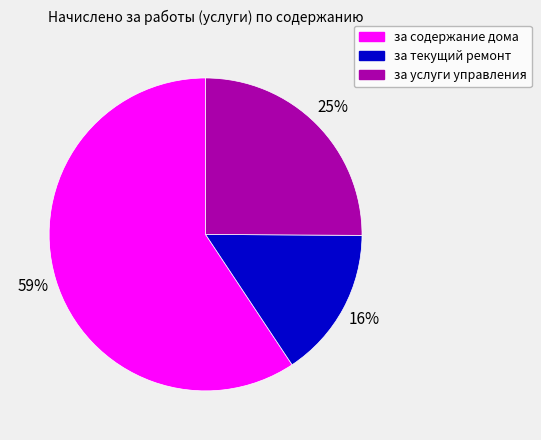

To the nearest percent, what is the combined percentage of за текущий ремонт and за услуги управления?

41%